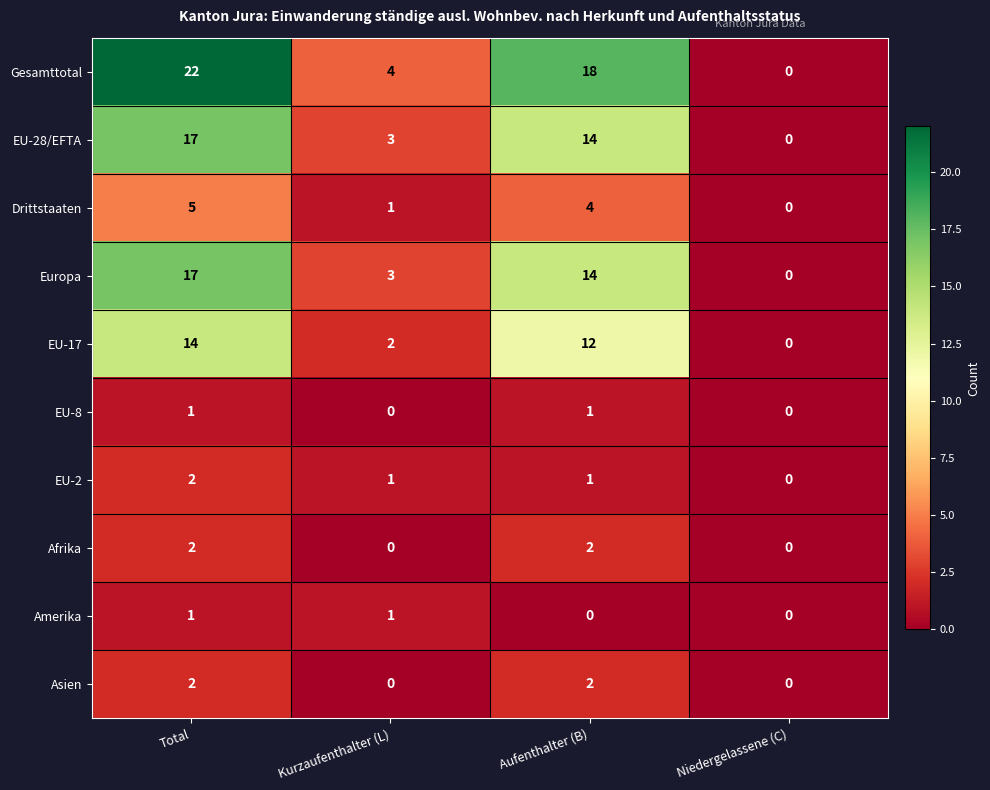

Count the Afrika values in the range 0 to 2.

4